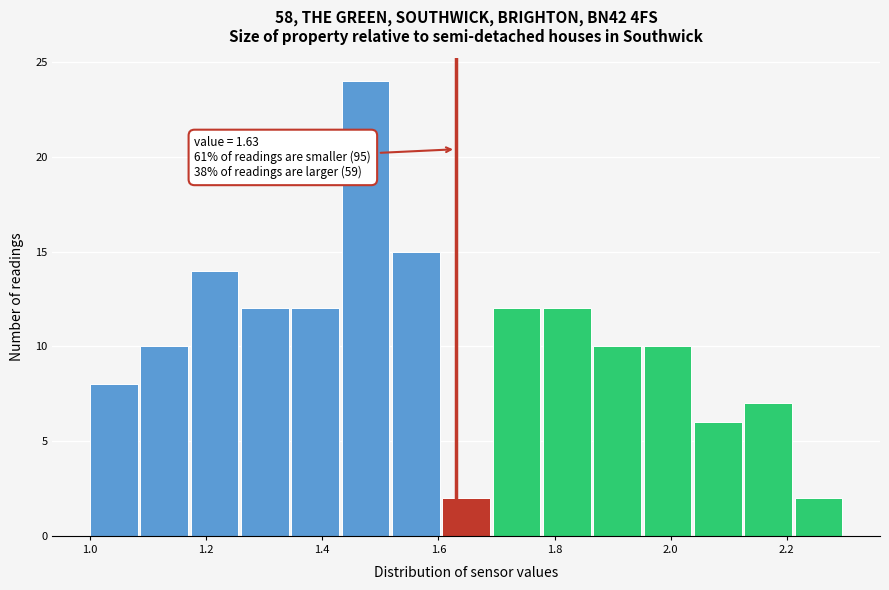

Which range on the x-axis has the tallest bar?

1.44 to 1.52